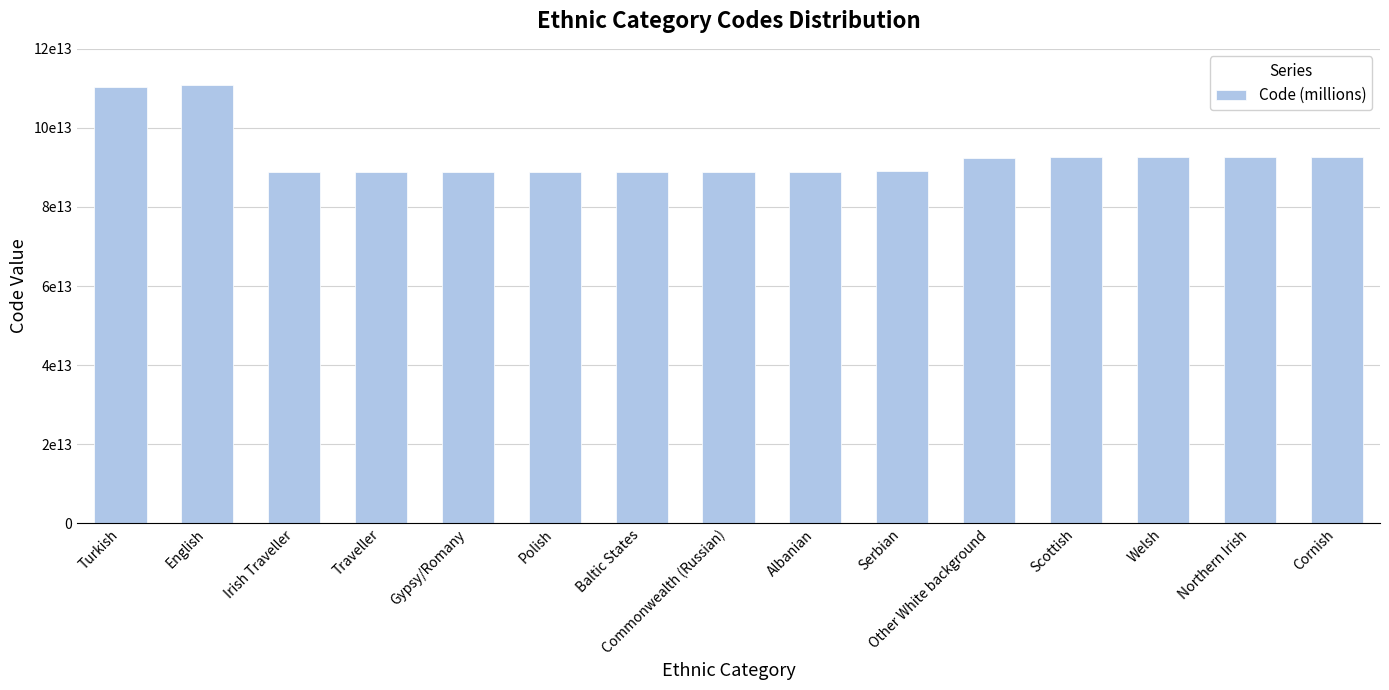

Approximately how many times larger is the value at Polish compared to Traveller?

1.0